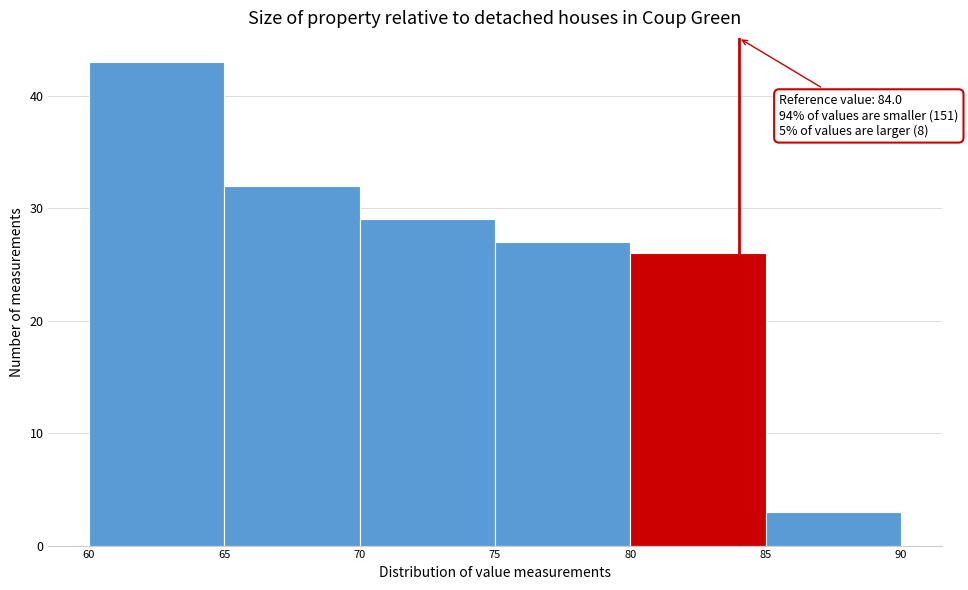

Which range on the x-axis has the tallest bar?

60 to 65